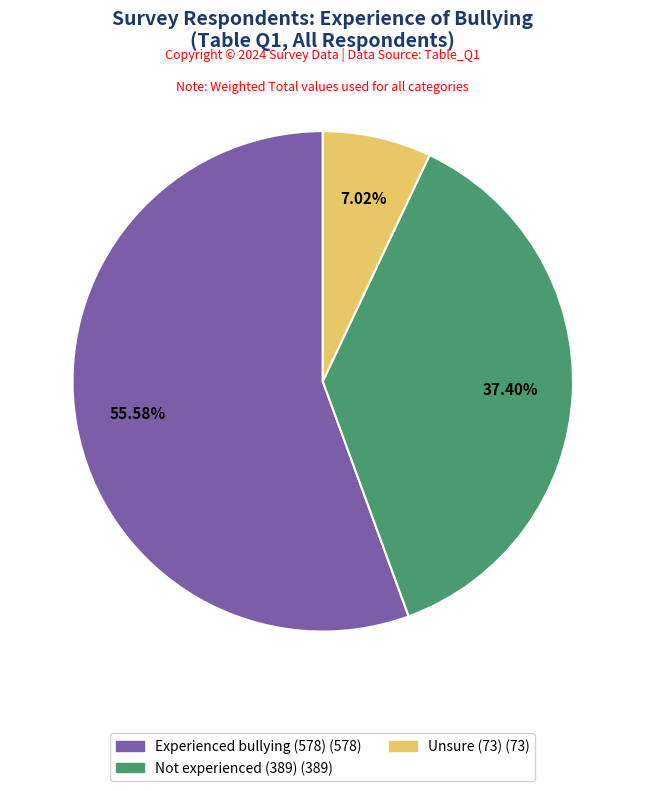

Is there a majority slice in this chart?

Yes